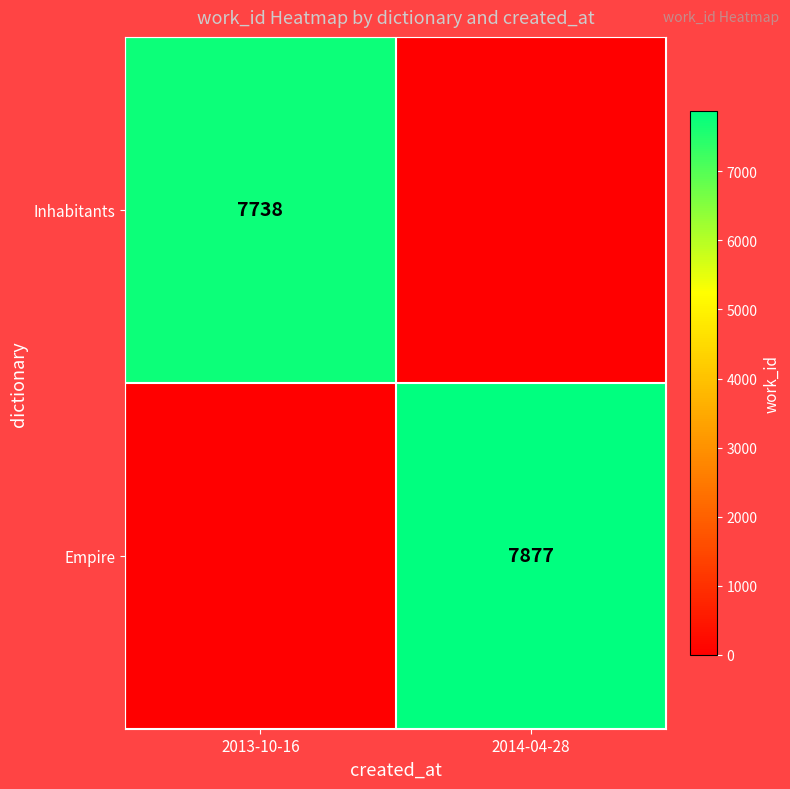

What is the spread (max minus min) of values at 2014-04-28?

7877